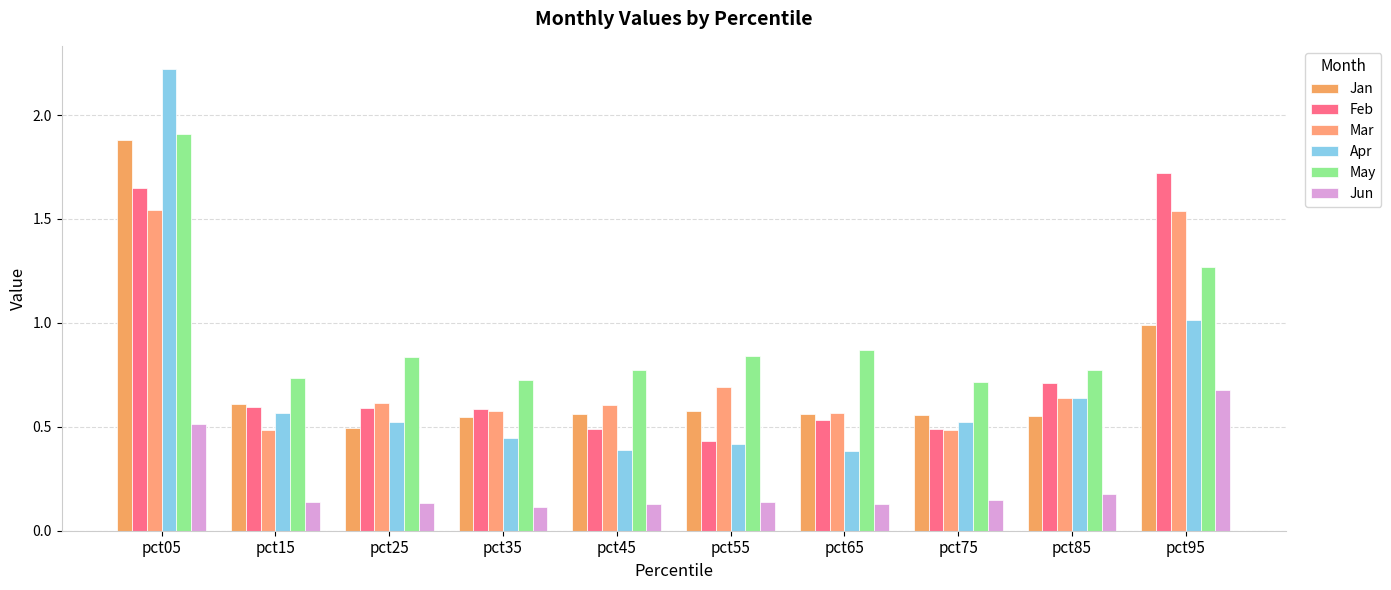

What is the difference between the second highest and second lowest values in the Mar series?

1.1